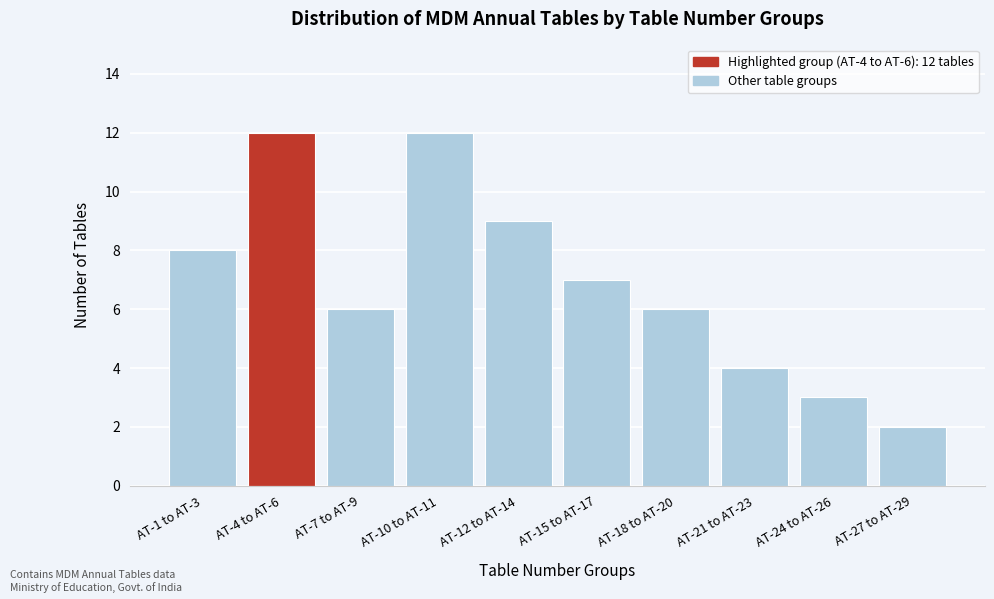

Reading right to left, transcribe all the data shown in this chart.

AT-27 to AT-29=2	AT-24 to AT-26=3	AT-21 to AT-23=4	AT-18 to AT-20=6	AT-15 to AT-17=7	AT-12 to AT-14=9	AT-10 to AT-11=12	AT-7 to AT-9=6	AT-4 to AT-6=12	AT-1 to AT-3=8